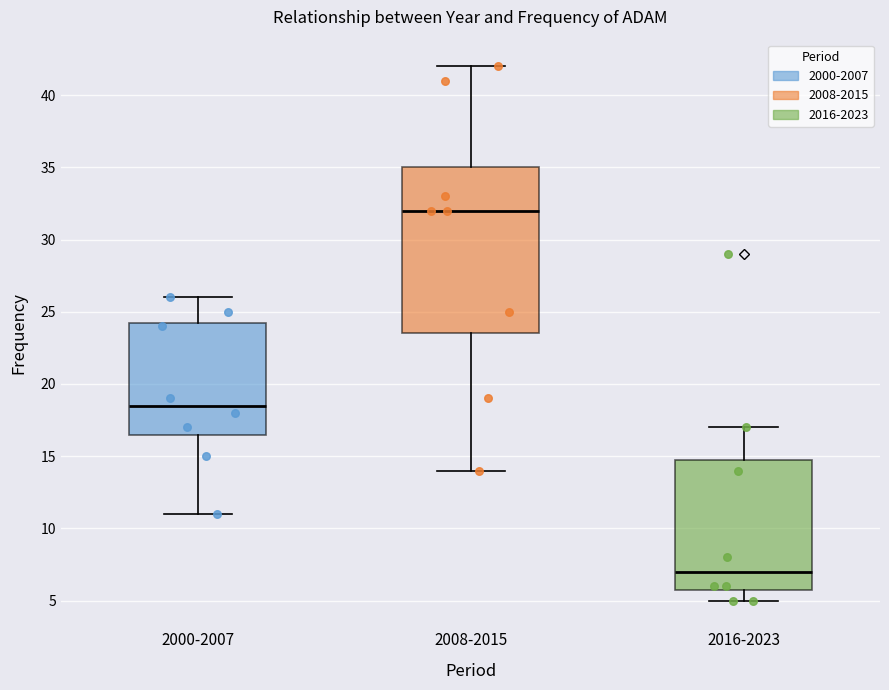

Reading left to right, transcribe this box plot: for each box, give where its median line is, the range the box spans, and where its two whiskers end, as read against the y-axis. The values are not printed on the chart, so give them approximately, as read against the axis.

2000-2007: median 18.5, box 16.5 to 24.5, whiskers 11.0 to 26.0
2008-2015: median 32.0, box 23.5 to 35.0, whiskers 14.0 to 42.0
2016-2023: median 7.0, box 6.0 to 15.0, whiskers 5.0 to 17.0